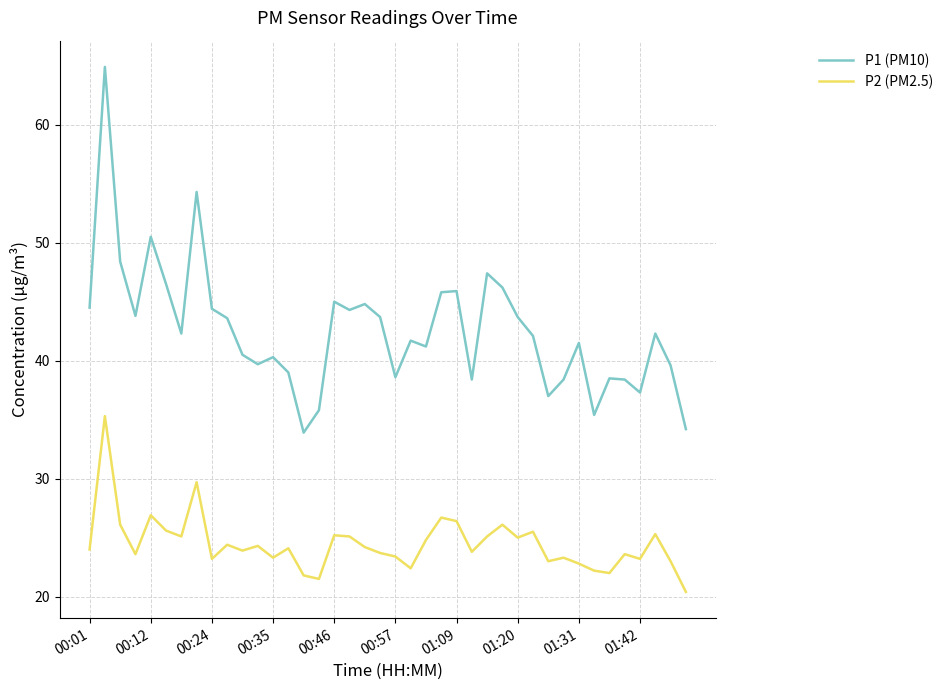

How many lines are shown in the chart?

2